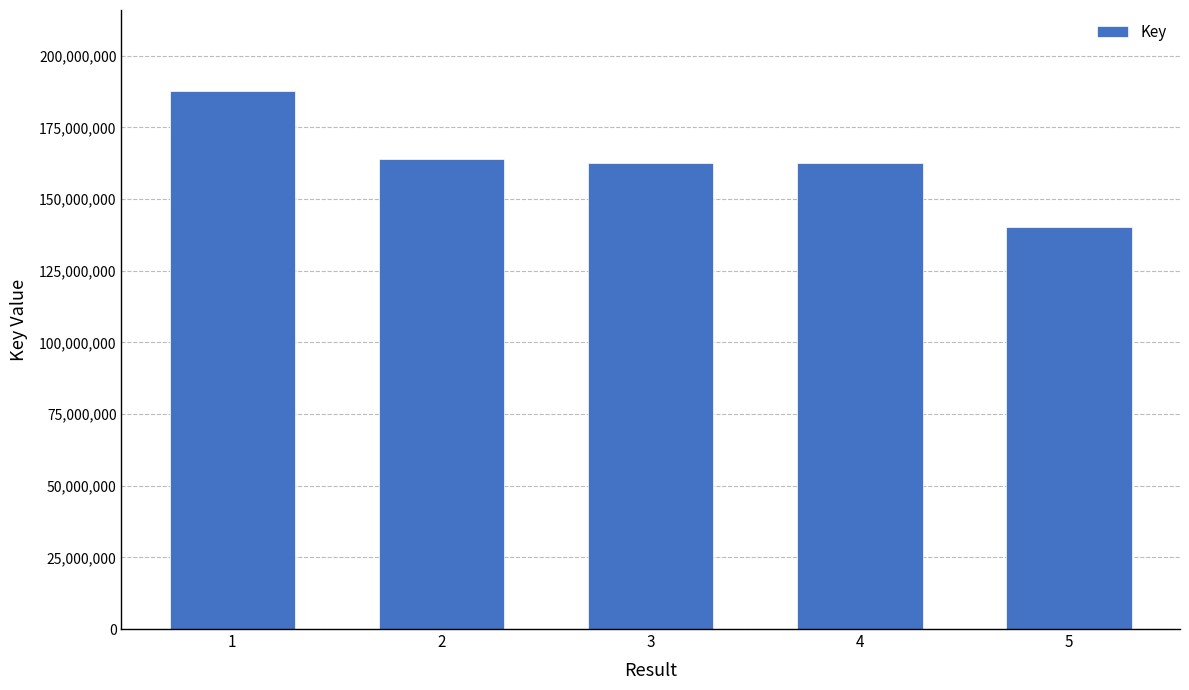

Which has a higher value, 4 or 5?

4